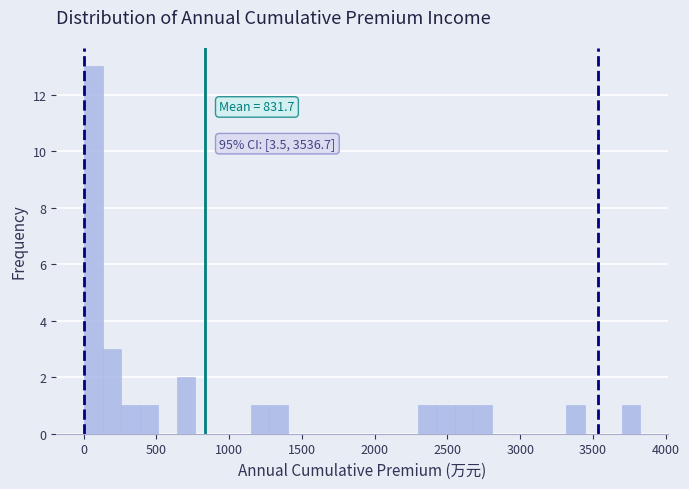

Around what value on the x-axis is the tallest bar? Give the approximate position of its centre, as read against the axis.

50